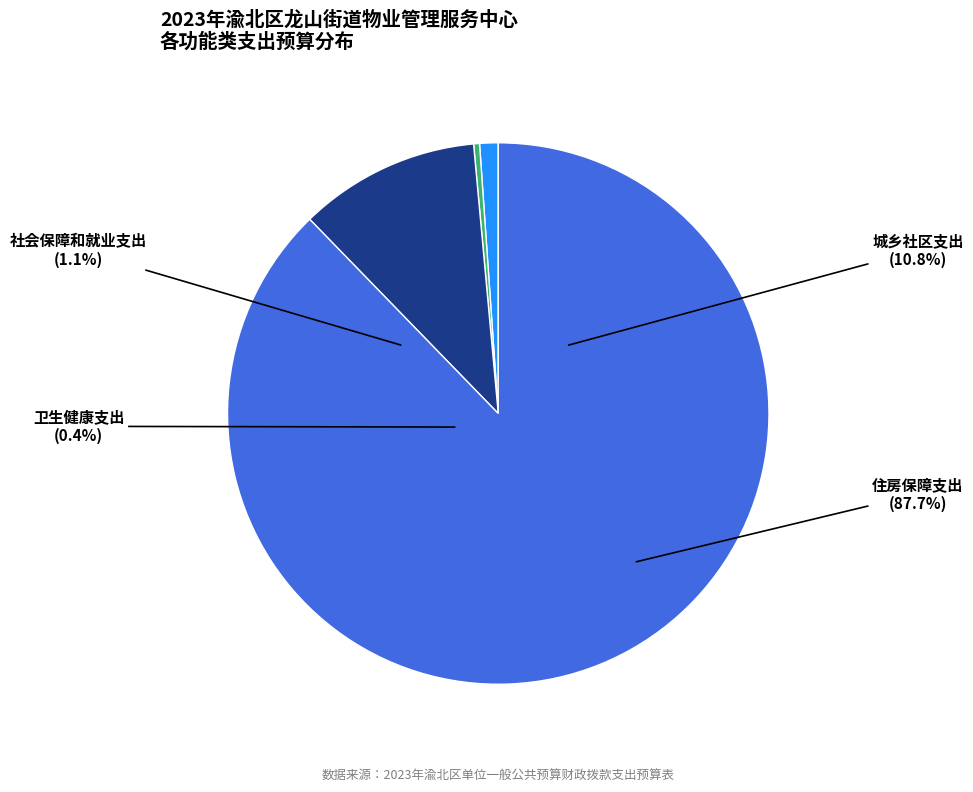

Does any single category account for the majority?

Yes